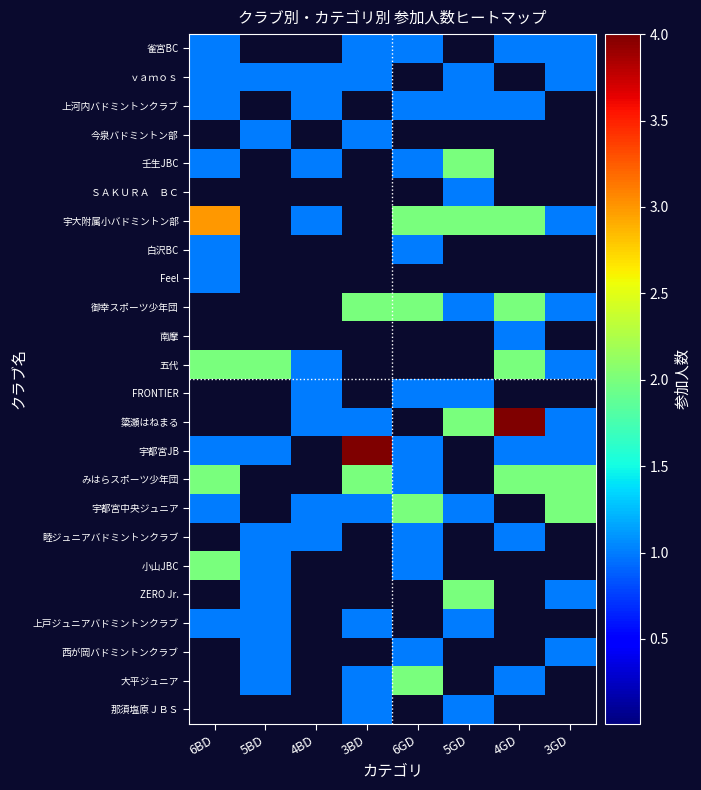

At 6GD, list the series in order from largest to smallest.

宇大附属小バドミントン部, 御幸スポーツ少年団, 宇都宮中央ジュニア, 大平ジュニア, 雀宮BC, 上河内バドミントンクラブ, 壬生JBC, 白沢BC, FRONTIER, 宇都宮JB, みはらスポーツ少年団, 睦ジュニアバドミントンクラブ, 小山JBC, 西が岡バドミントンクラブ, ｖａｍｏｓ, 今泉バドミントン部, ＳＡＫＵＲＡ ＢＣ, Feel, 南摩, 五代, 簗瀬はねまる, ZERO Jr., 上戸ジュニアバドミントンクラブ, 那須塩原ＪＢＳ